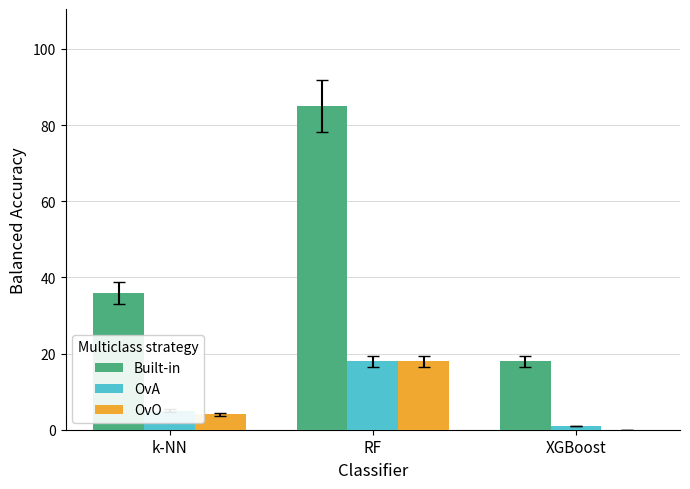

Which series changed the most between k-NN and RF?

Built-in